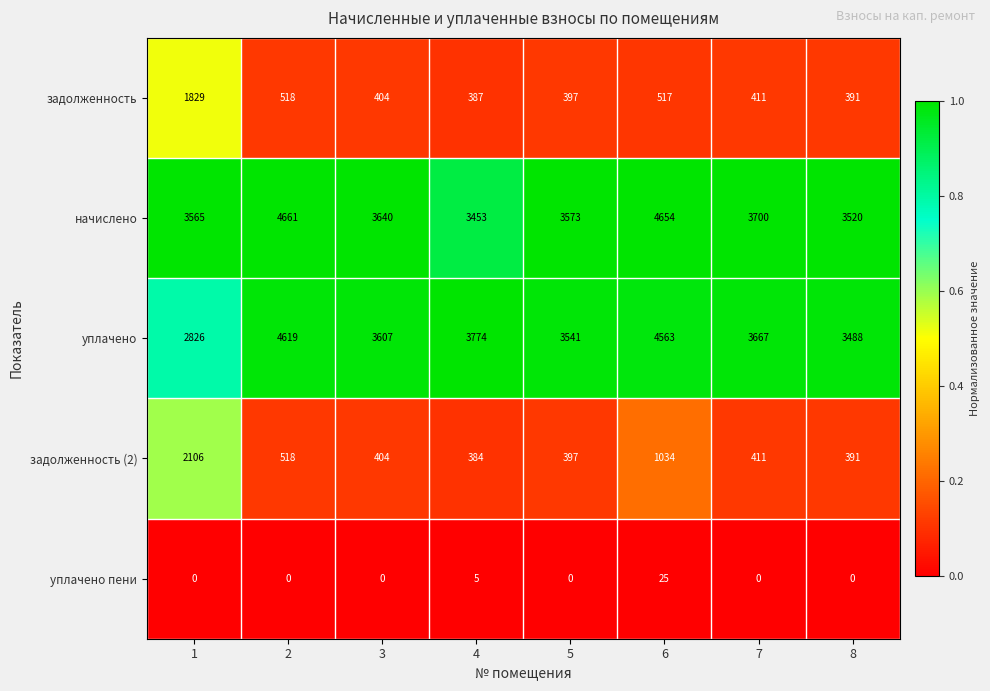

What is the spread (max minus min) of values at 8?

3520